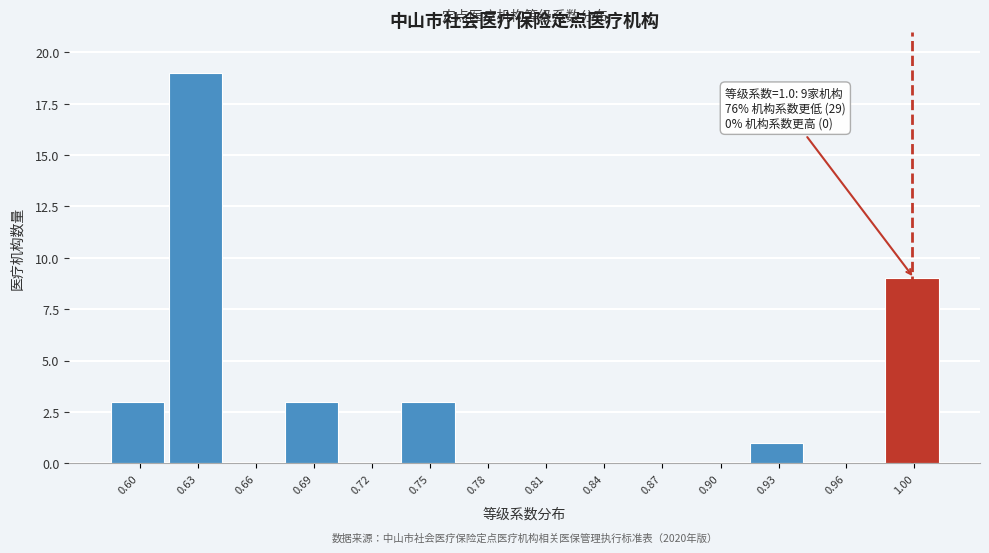

Reading left to right, transcribe all the data shown in this chart.

0.60=3	0.63=19	0.66=0	0.69=3	0.72=0	0.75=3	0.78=0	0.81=0	0.84=0	0.87=0	0.90=0	0.93=1	0.96=0	1.00=9